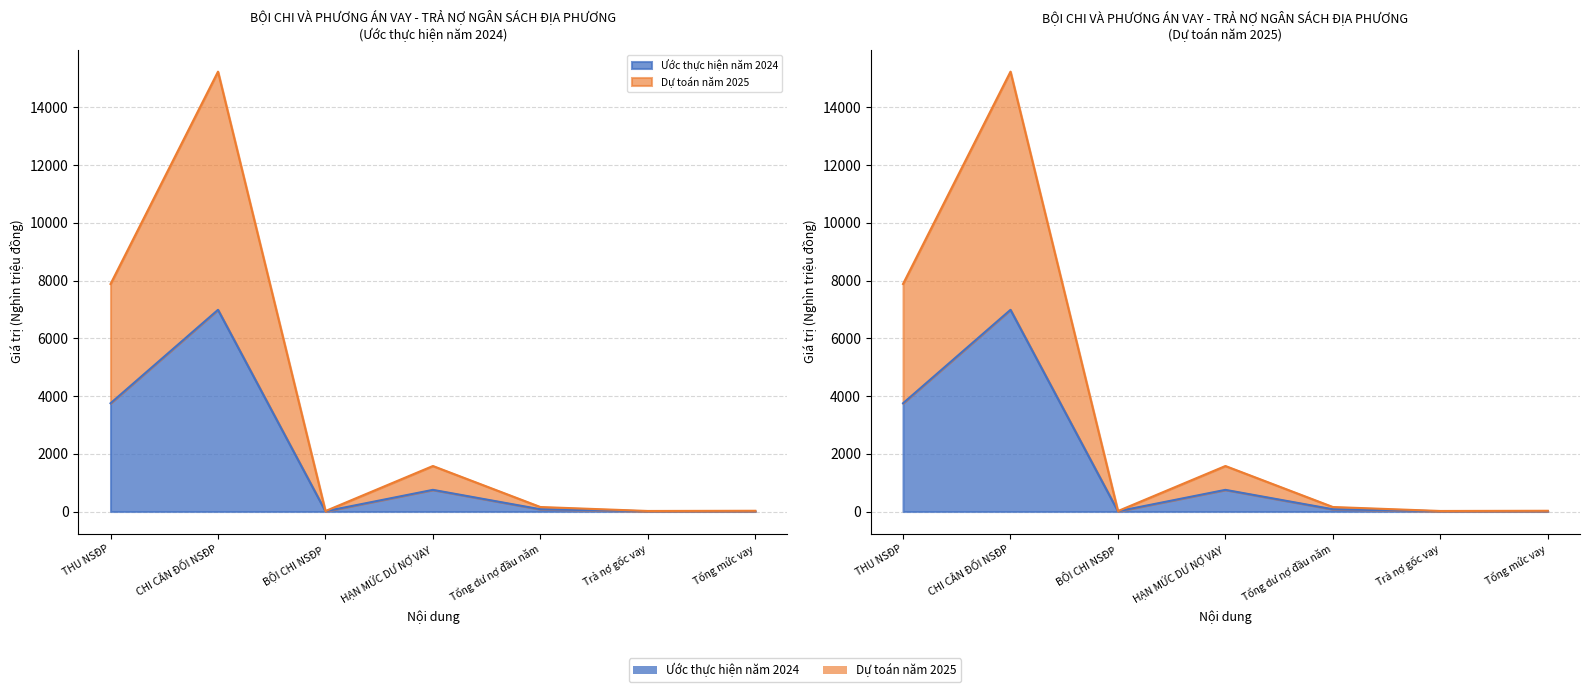

Rank the series at BỘI CHI NSĐP from lowest to highest value.

Ước thực hiện năm 2024, Dự toán năm 2025